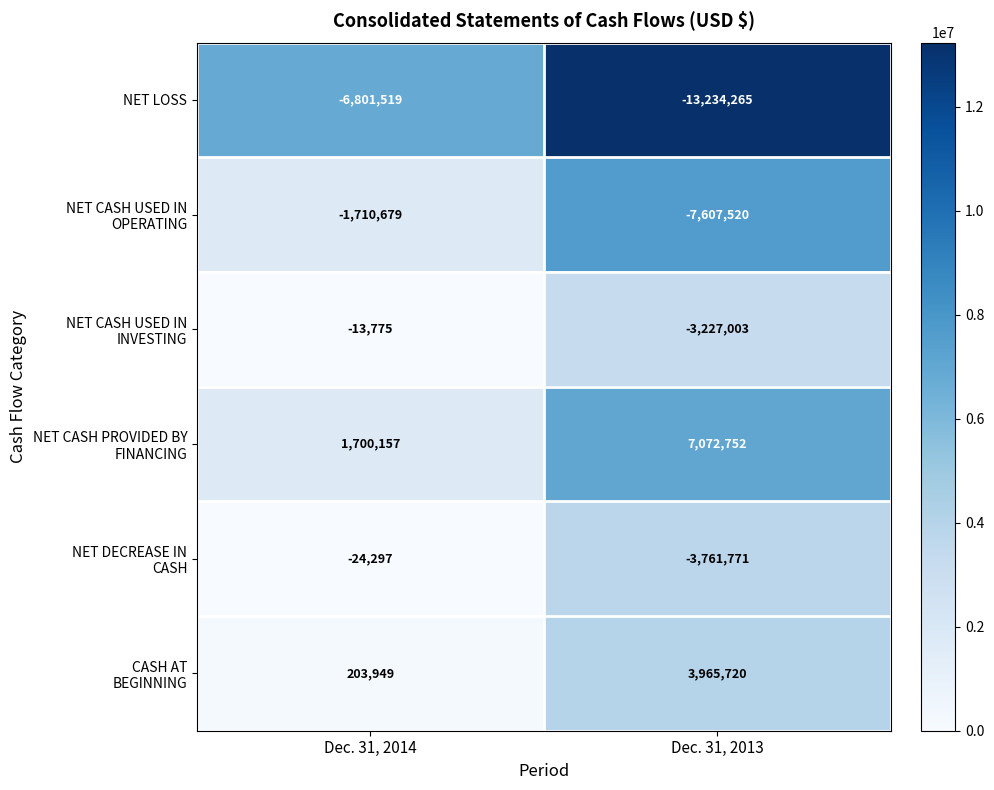

At how many categories does at least one series exceed 4826596?

1